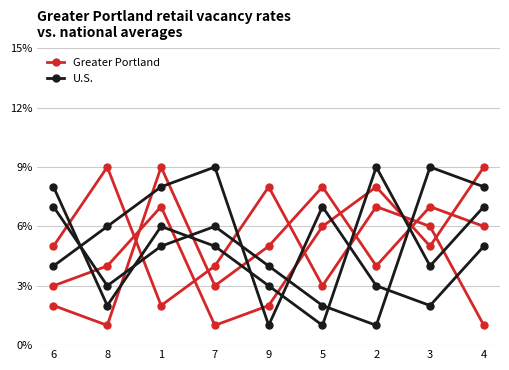

What is the label of the 9th point from the left?

4